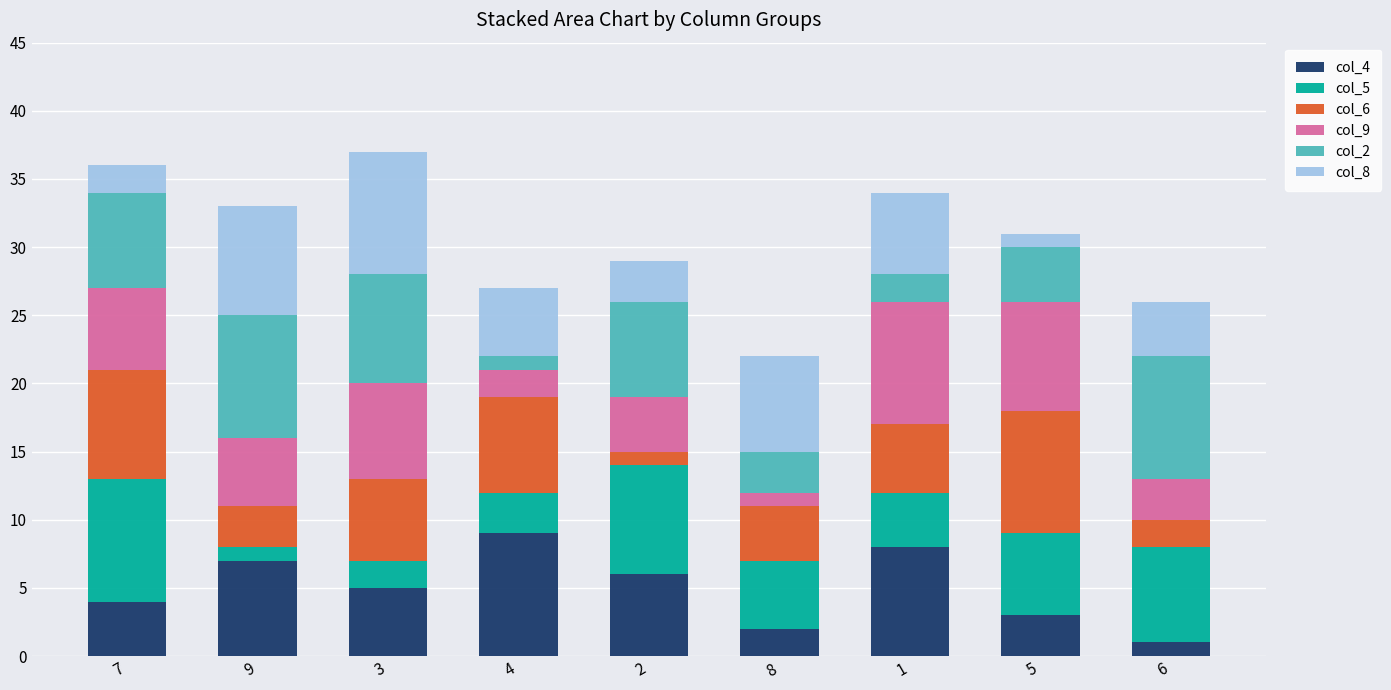

The value of col_4 at 9 is 2. True or false?

False